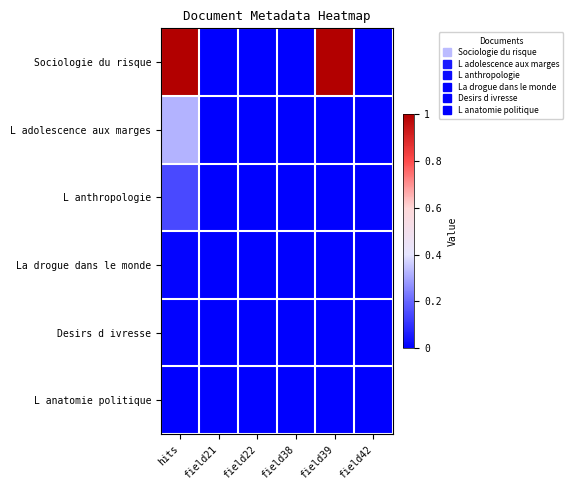

How many series are shown in this chart?

6